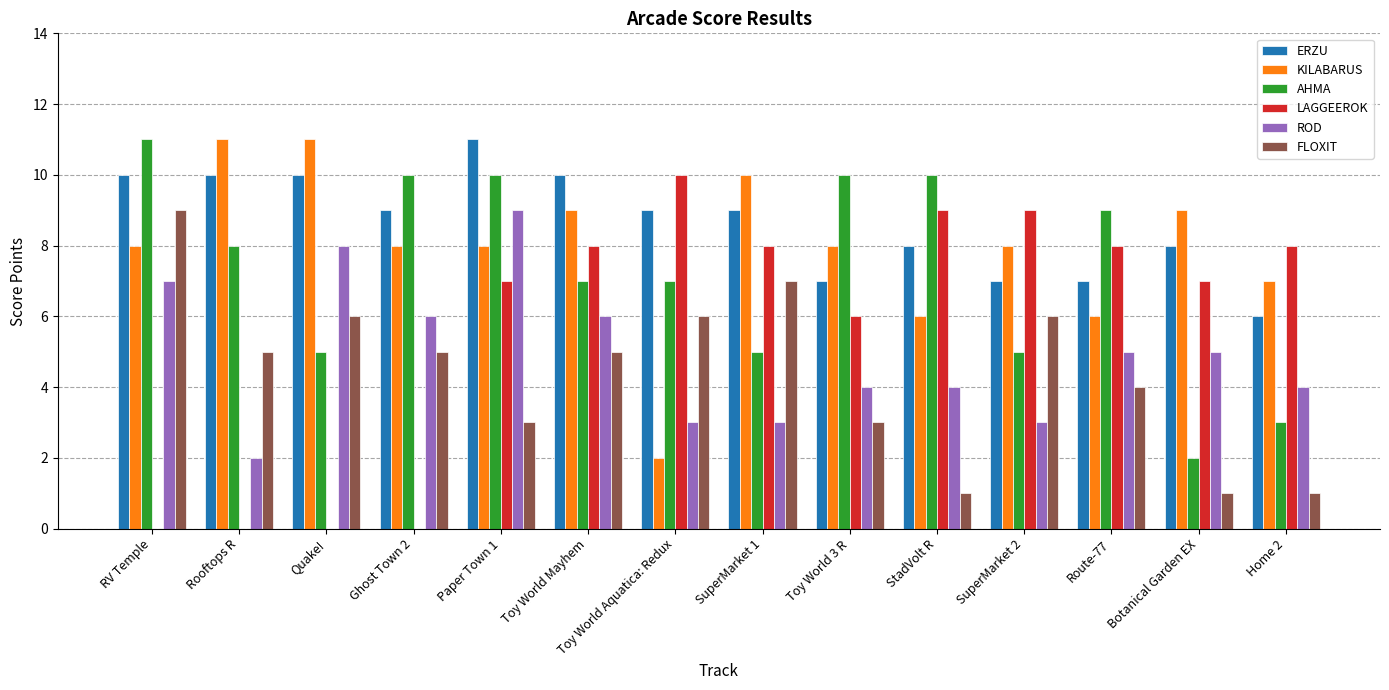

Between Quake! and StadVolt R, which series saw the biggest shift?

LAGGEEROK